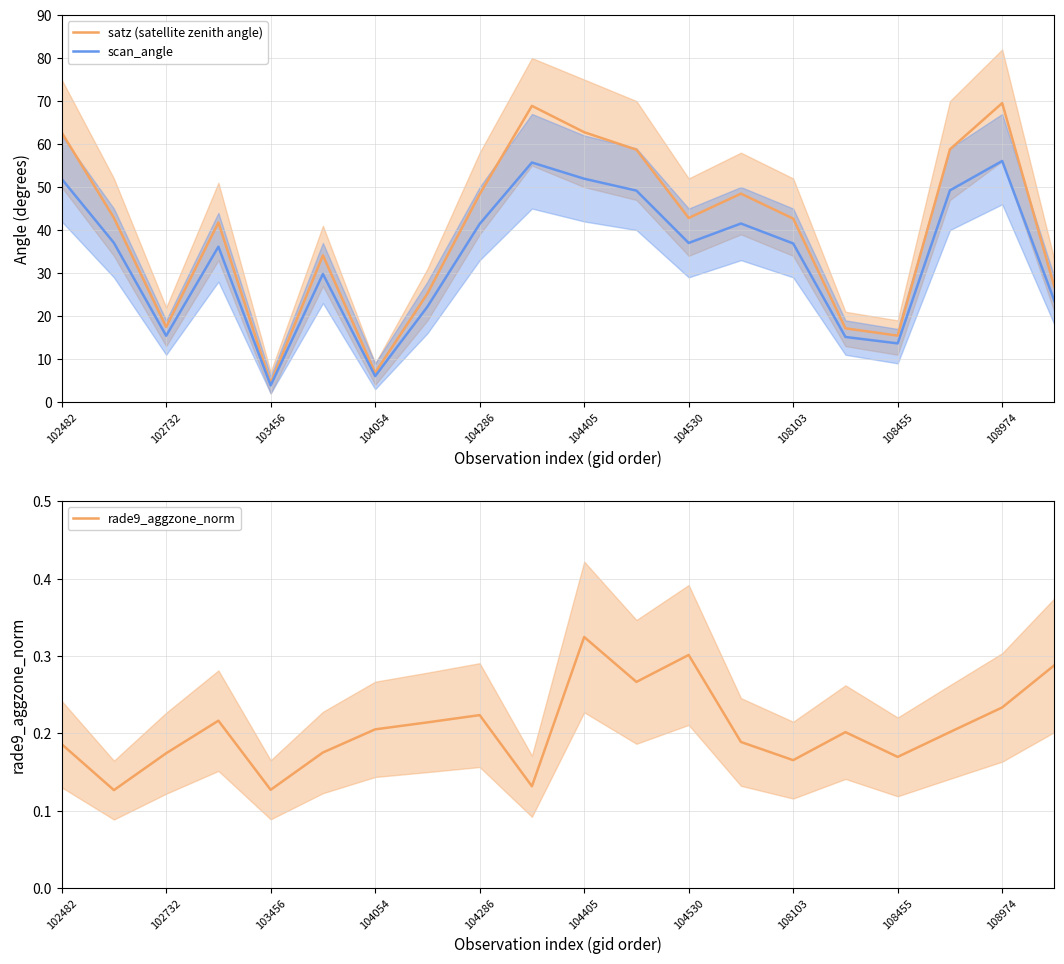

What are all the series names shown in the legend?

satz (satellite zenith angle), scan_angle, rade9_aggzone_norm